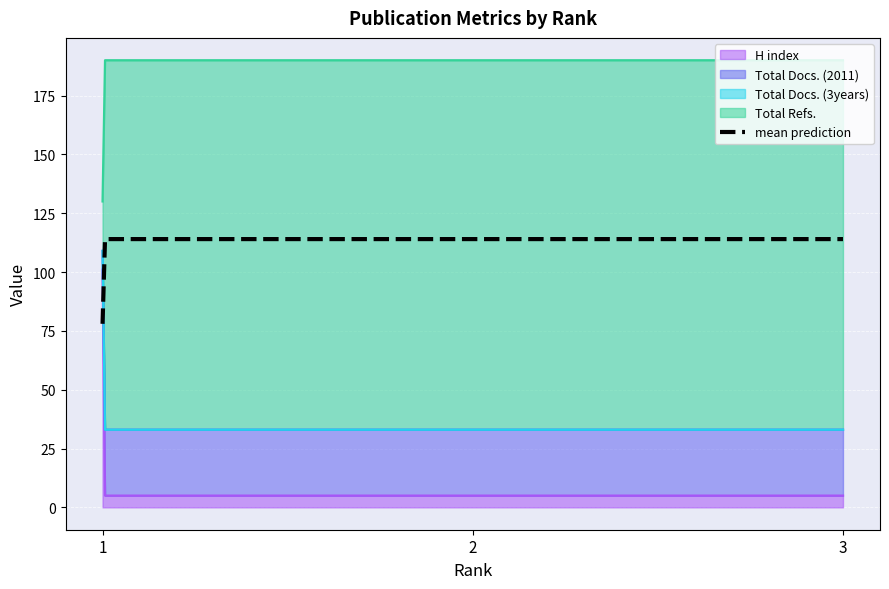

What value does the H index series have at 1, to the nearest 5?

5